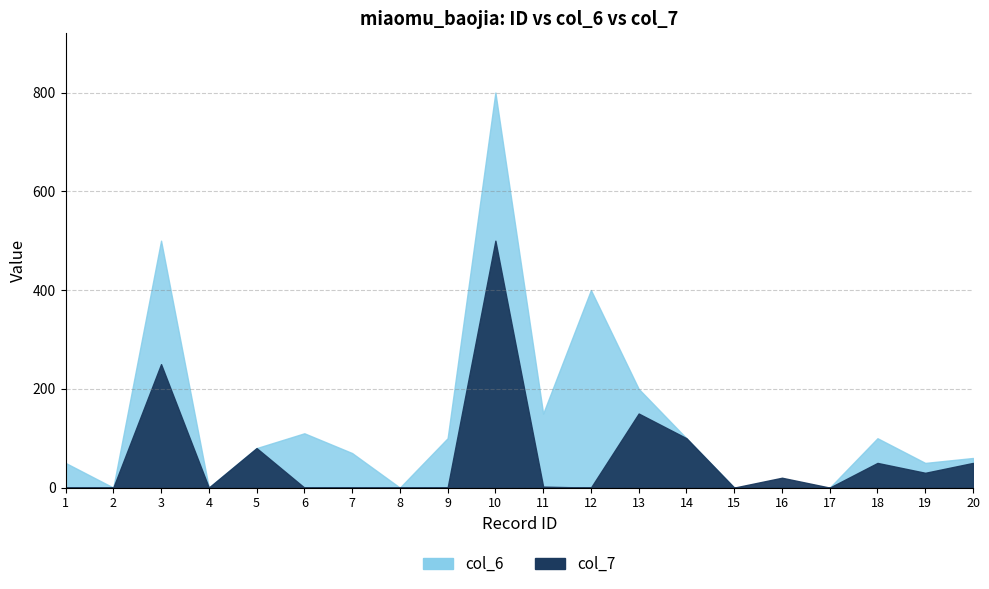

What is the total value across all series at 11?

163.0